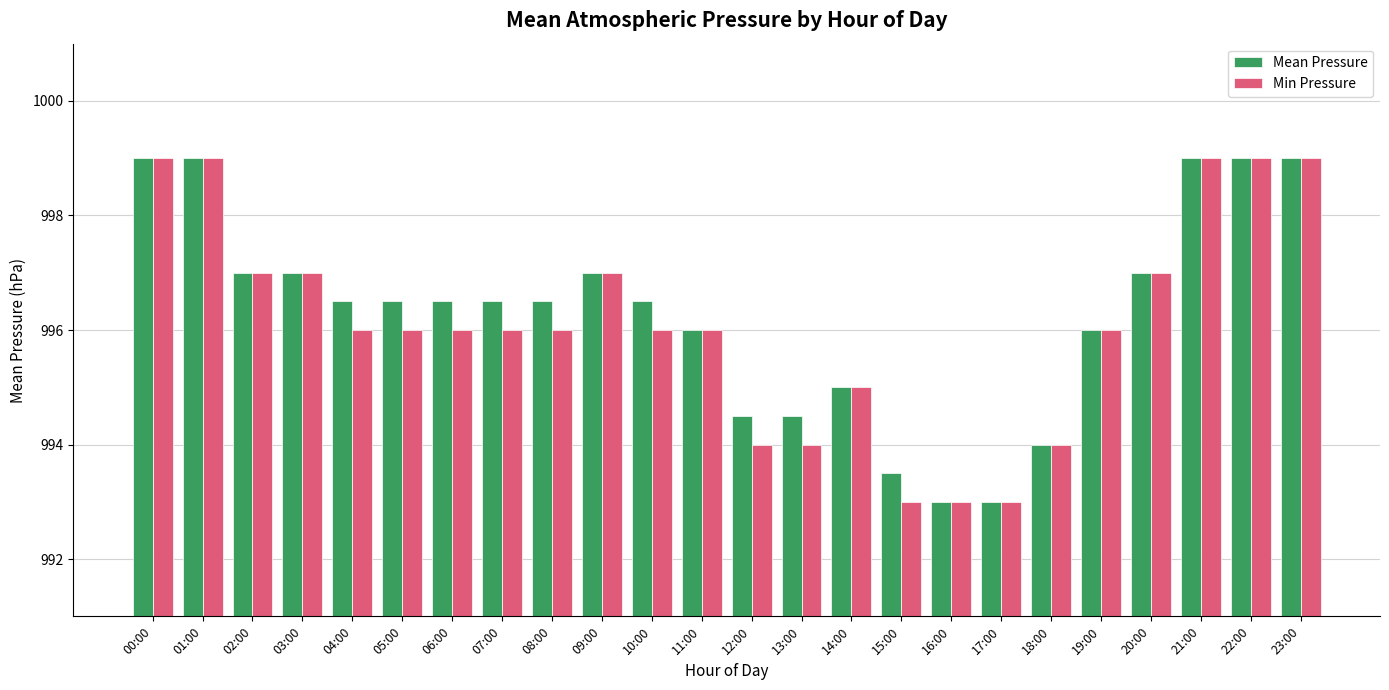

Which series changed the most between 06:00 and 23:00?

Min Pressure